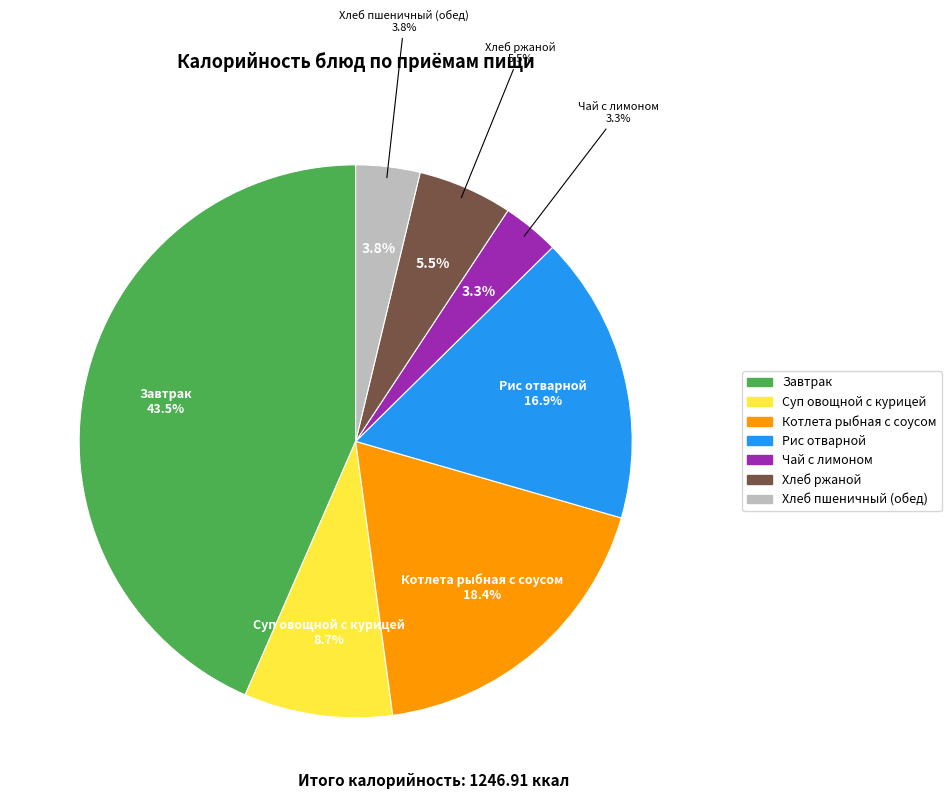

To the nearest percent, what is the difference between the Котлета рыбная с соусом and Чай с лимоном slice percentages?

15%